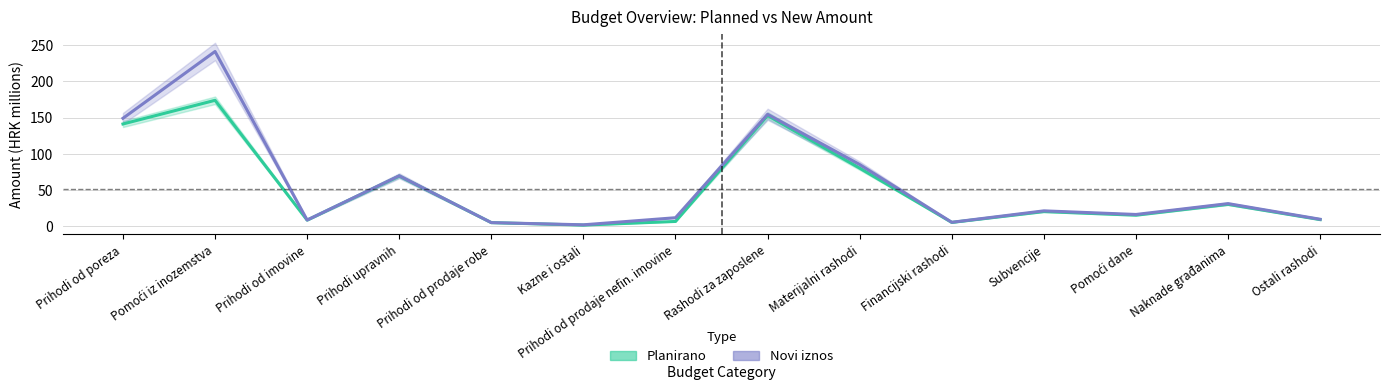

Is this an area chart (filled region under the line)?

No